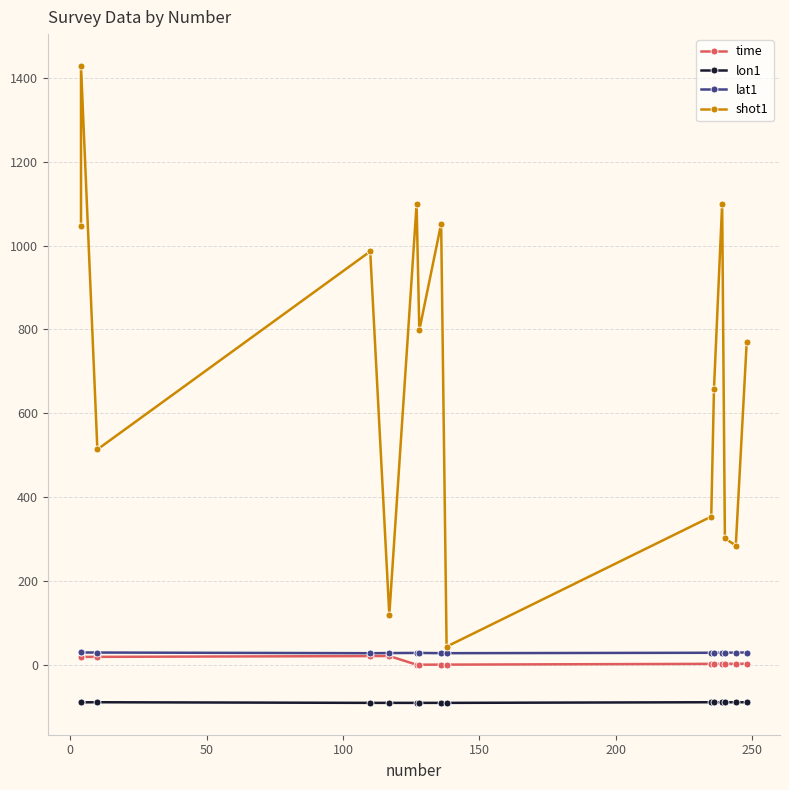

What is the lowest value of the shot1 series?

44.0